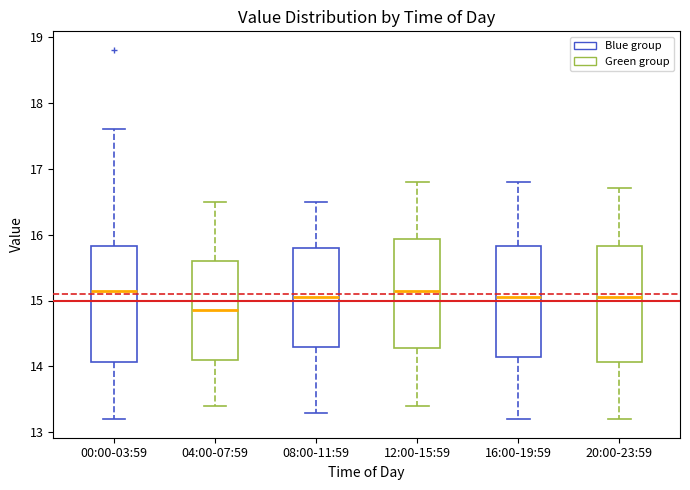

Which box has the lowest median line?

04:00-07:59